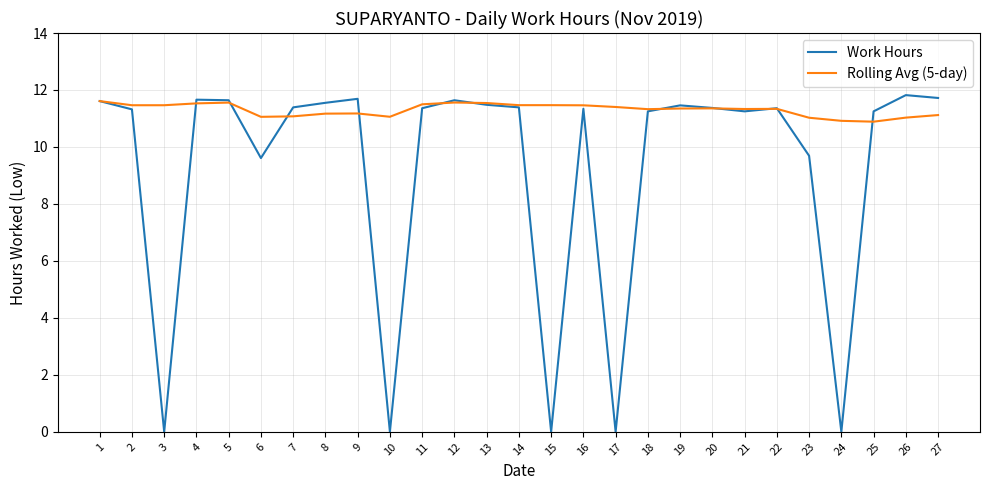

The value of Work Hours at 21 is 6.2. True or false?

False